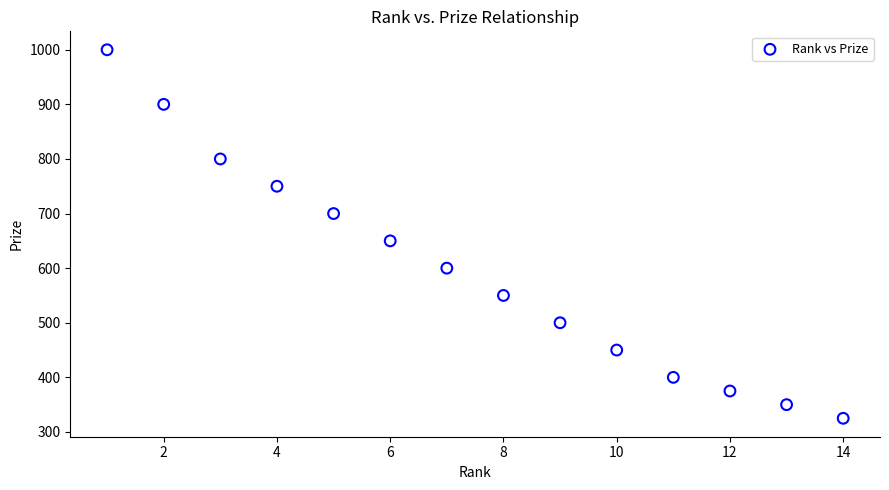

What is the range of Y values (max minus min)?

675